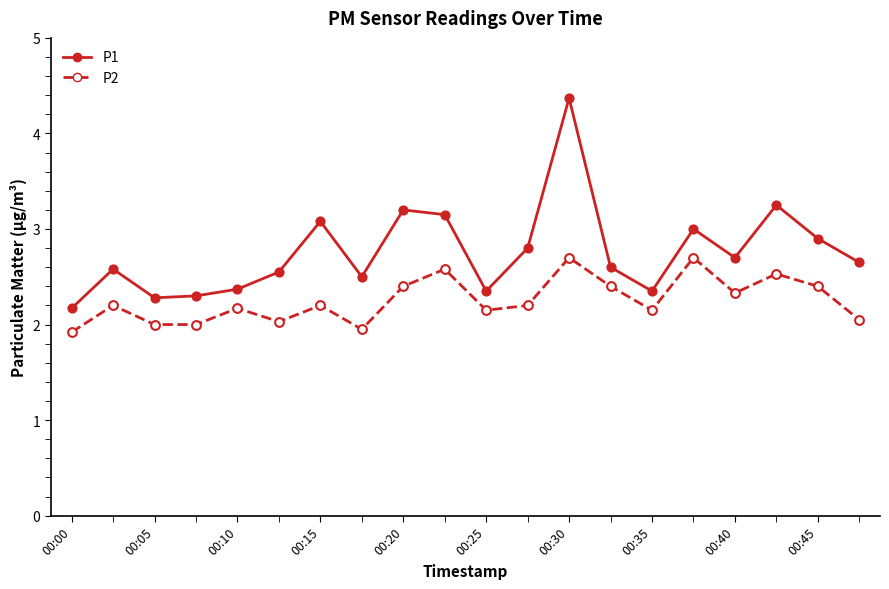

What are all the series names shown in the legend?

P1, P2